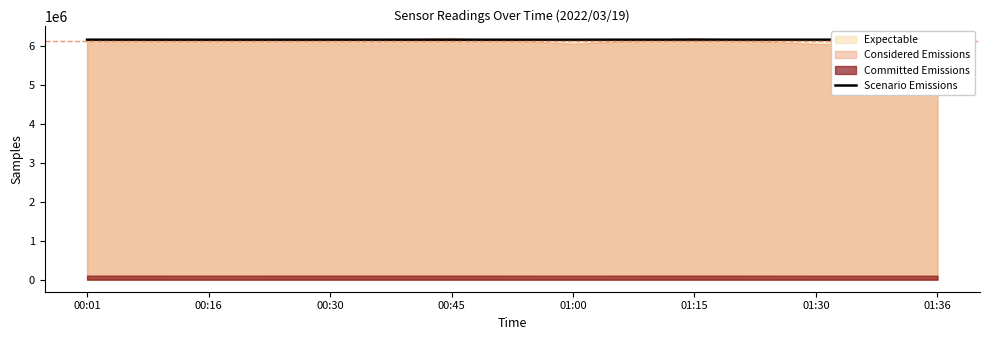

What is the change in value from 01:00 to 01:36?

+2025